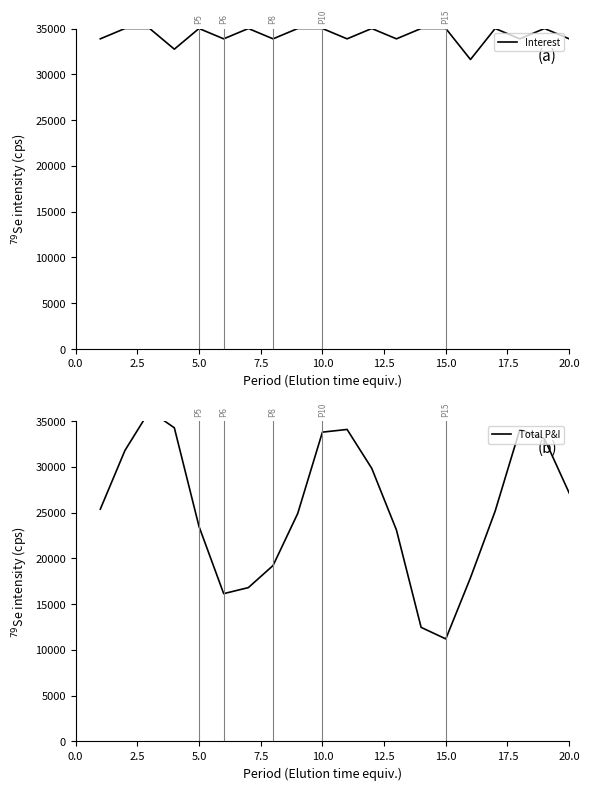

At how many categories does at least one series exceed 34581?

11